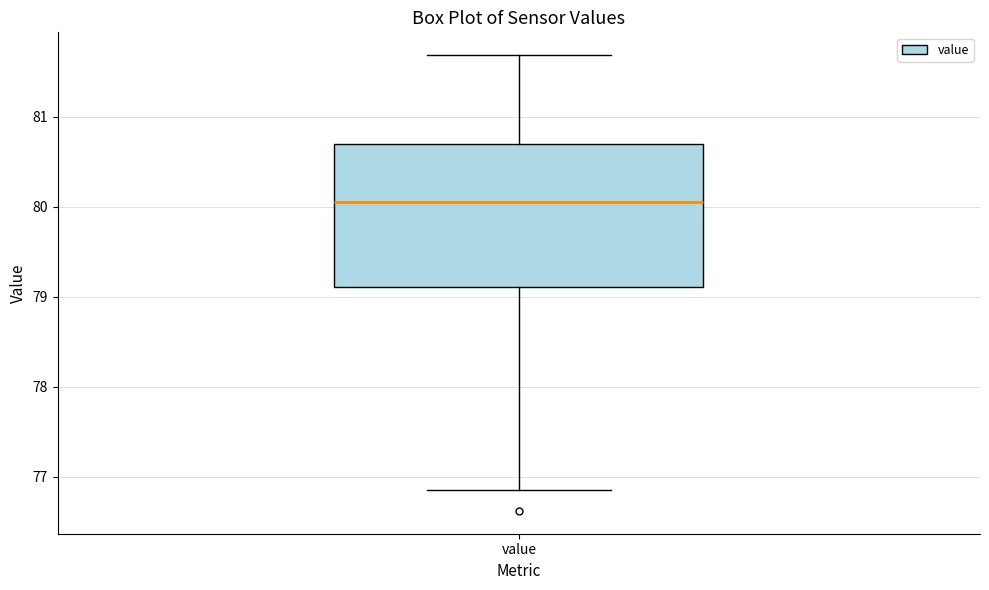

Transcribe this box plot: give where the median line is, the range the box spans, and where the two whiskers end, as read against the y-axis. The values are not printed on the chart, so give them approximately, as read against the axis.

median 80.1, box 79.1 to 80.7, whiskers 76.8 to 81.7